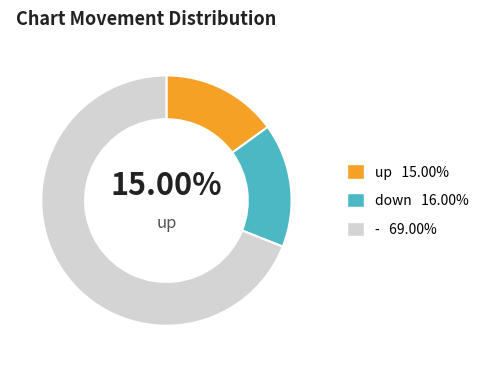

Is there a majority slice in this chart?

Yes